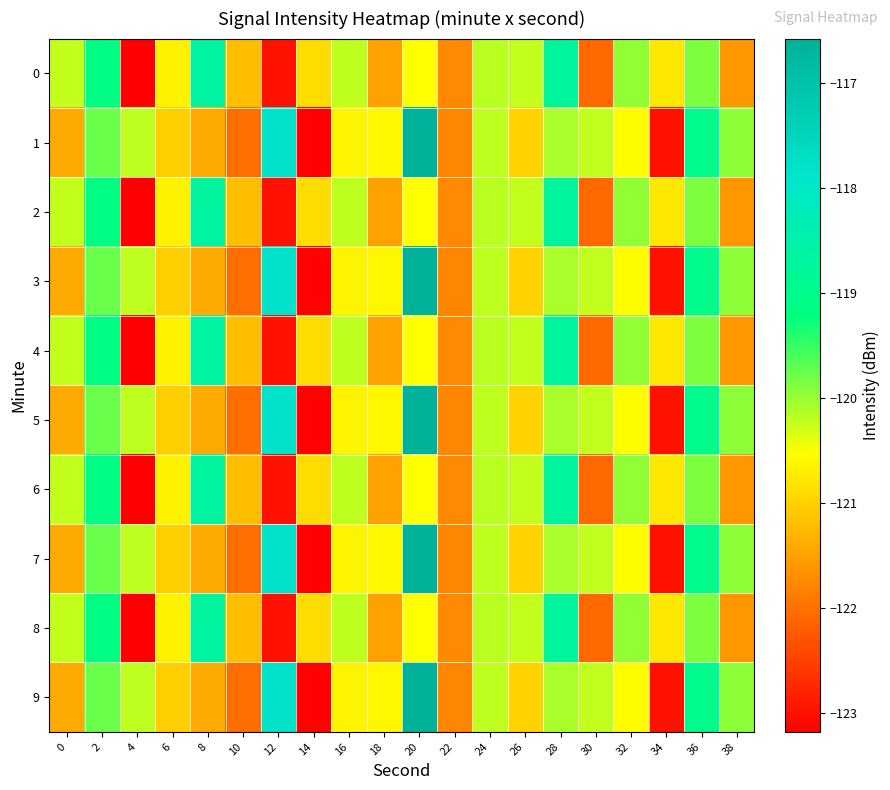

Which series has the widest spread of values?

1